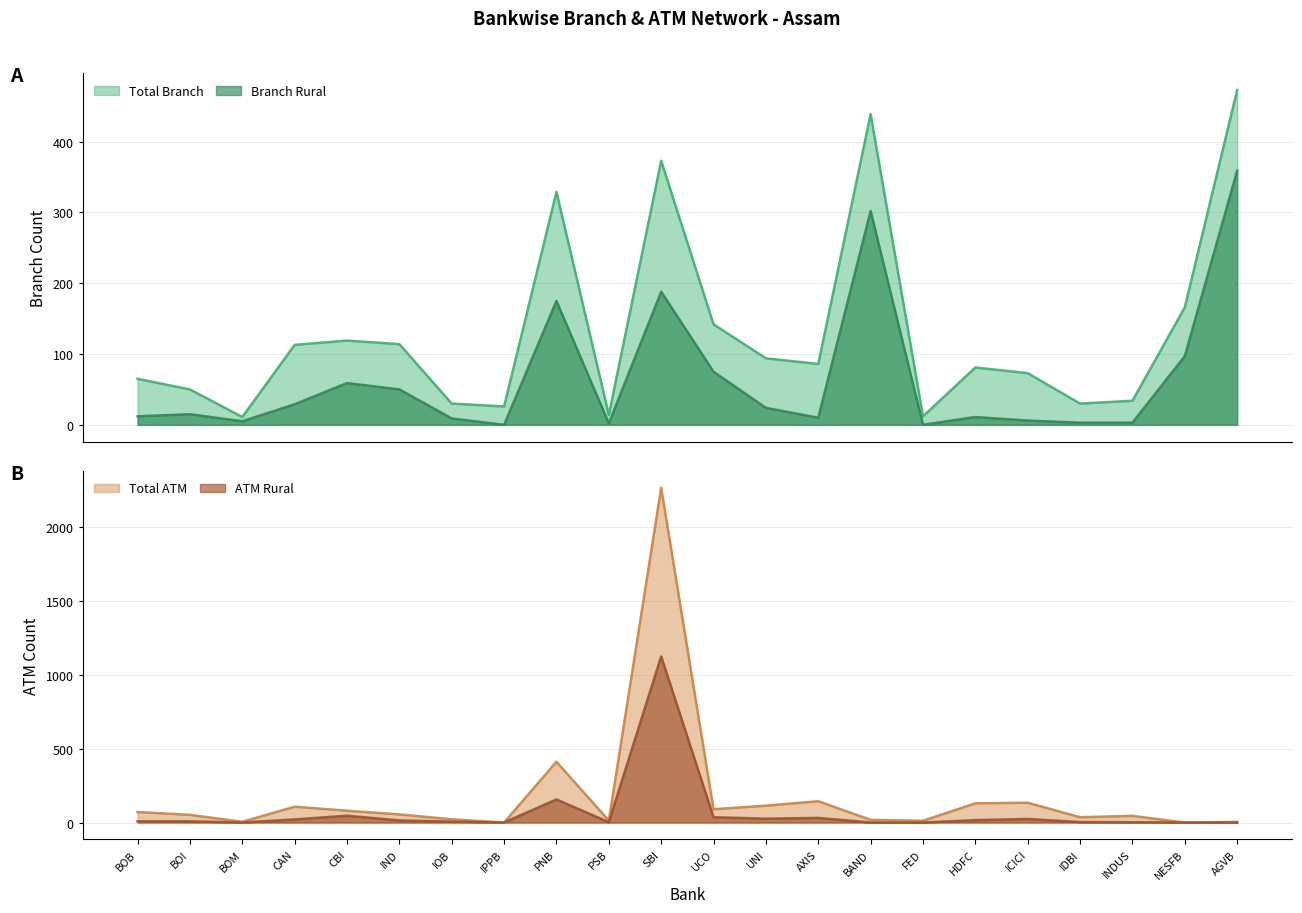

List the series in order of their peak value, lowest first.

Branch Rural, Total Branch, ATM Rural, Total ATM